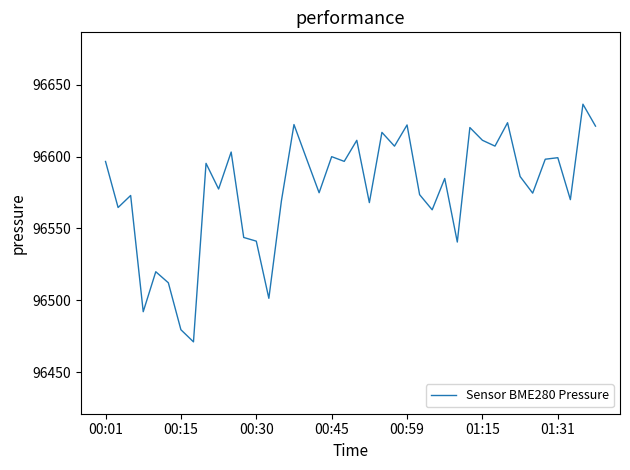

What is the minimum value shown in the chart?

96471.1